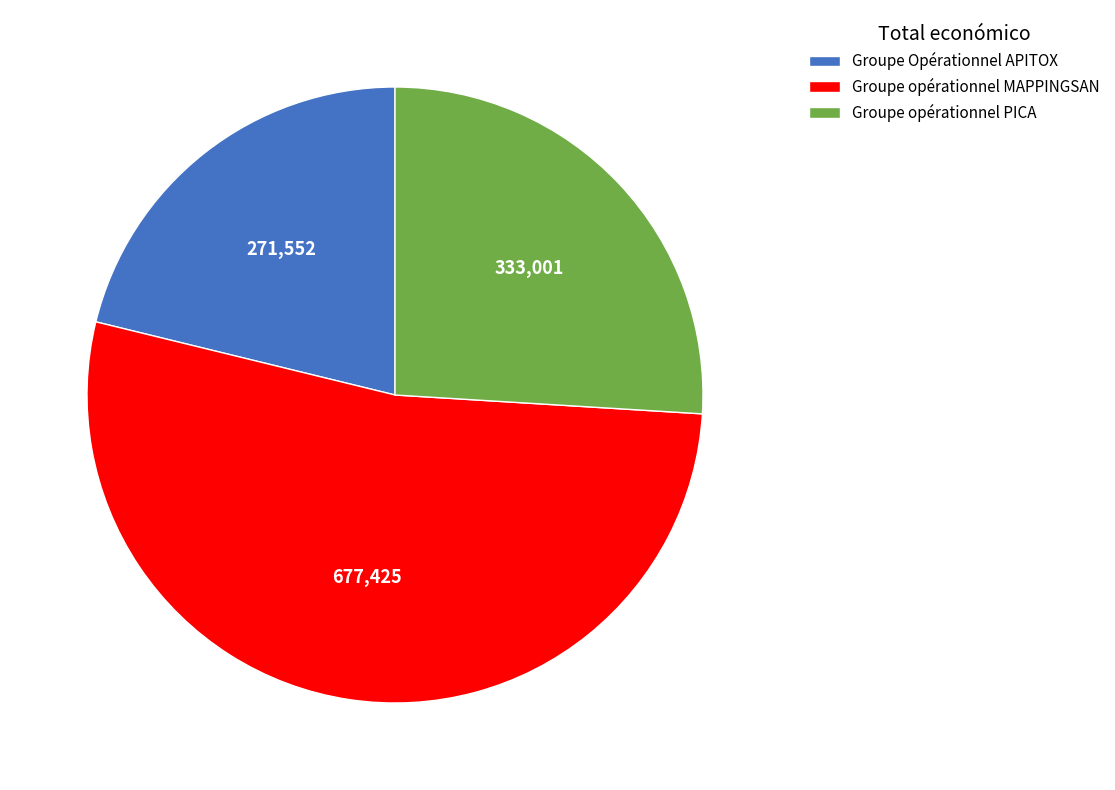

What is the largest slice in the pie chart?

Groupe opérationnel MAPPINGSAN